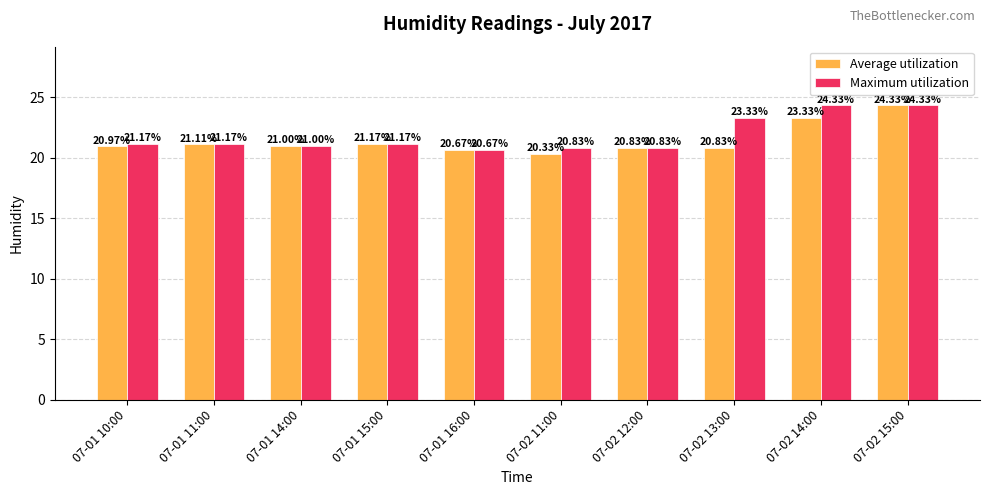

The Maximum utilization series shows 41.1 at 07-02 14:00. True or false?

False